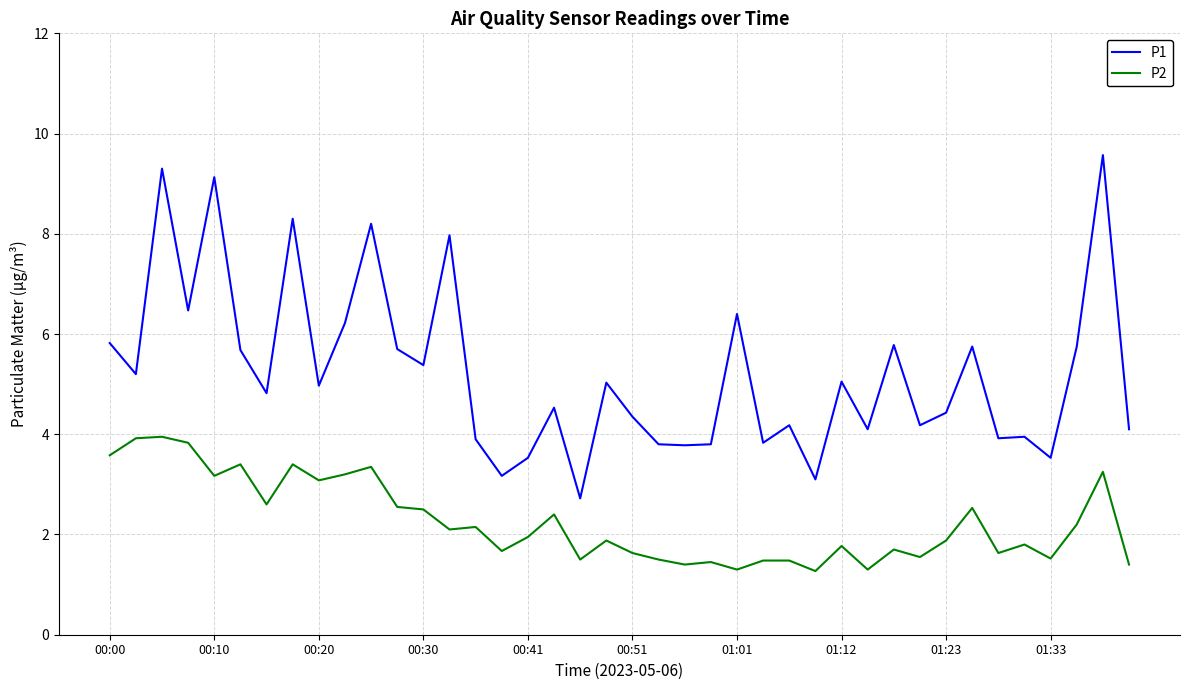

What is the smallest value displayed?

1.3